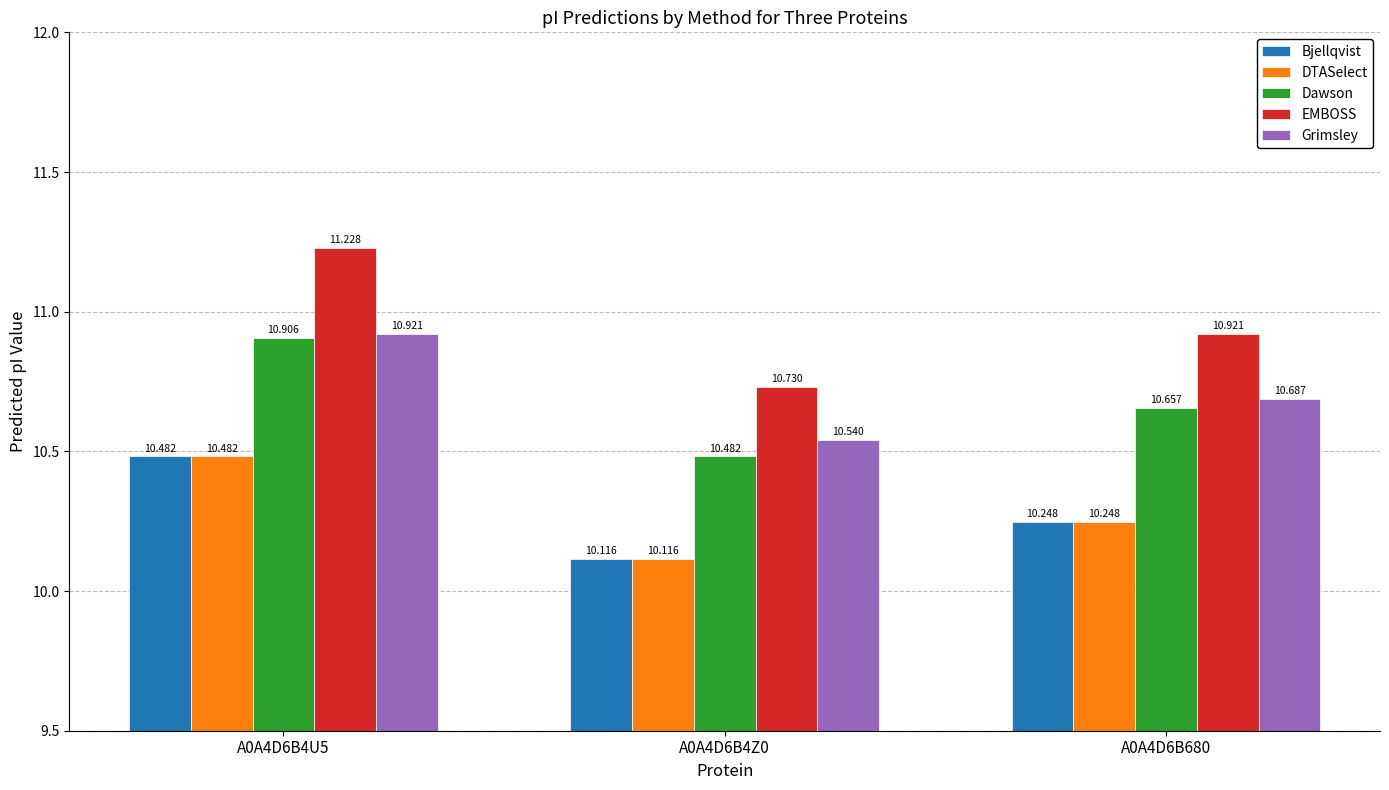

What is the label of the 2nd bar from the right?

A0A4D6B4Z0